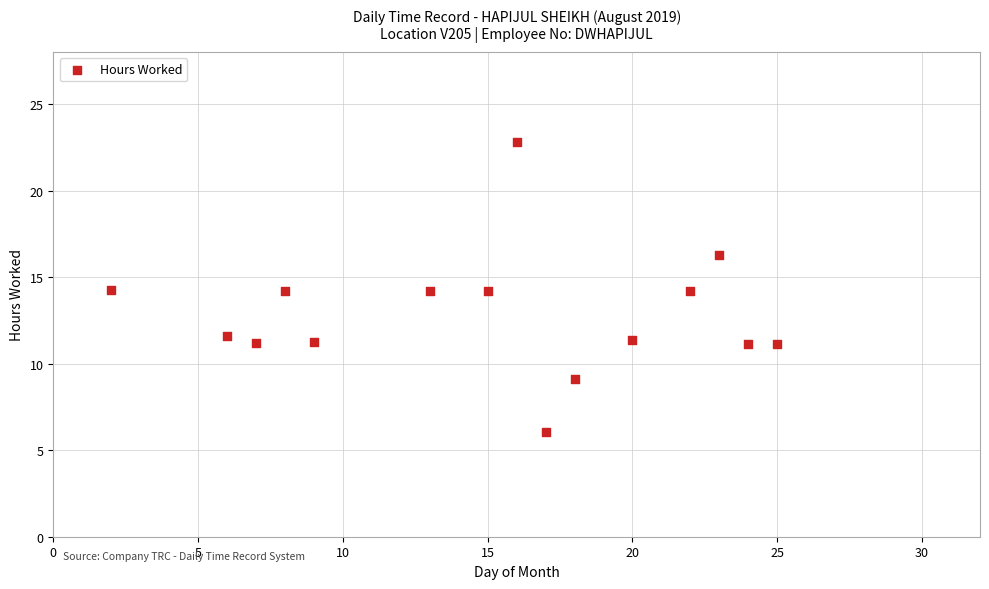

What is the range of X values (max minus min)?

23.0